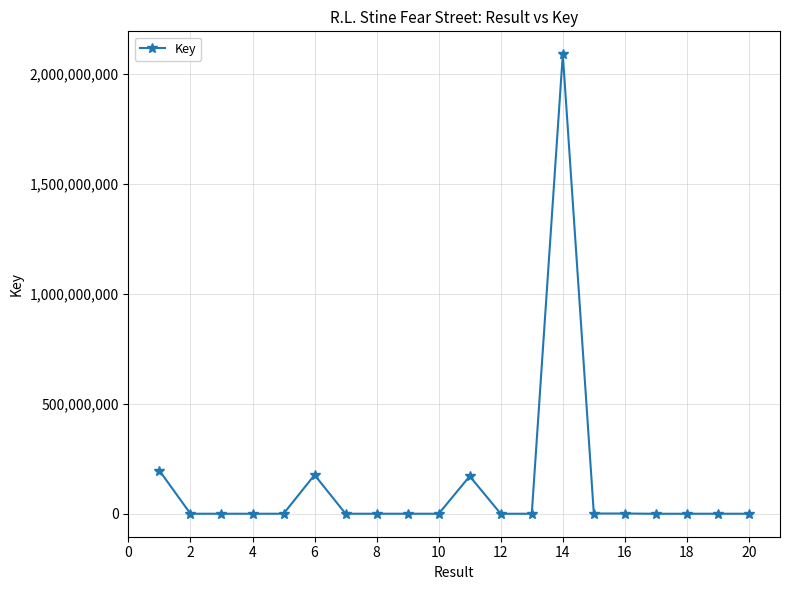

What is the difference between the second highest and second lowest values?

196018819